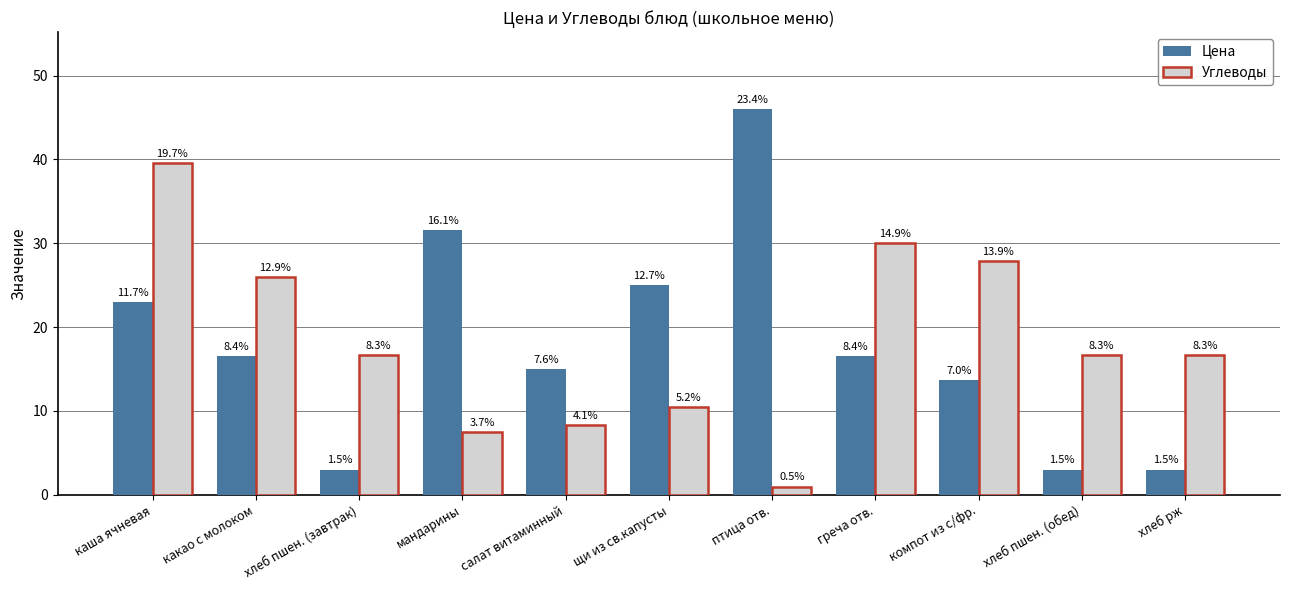

How many bars are there in total?

22